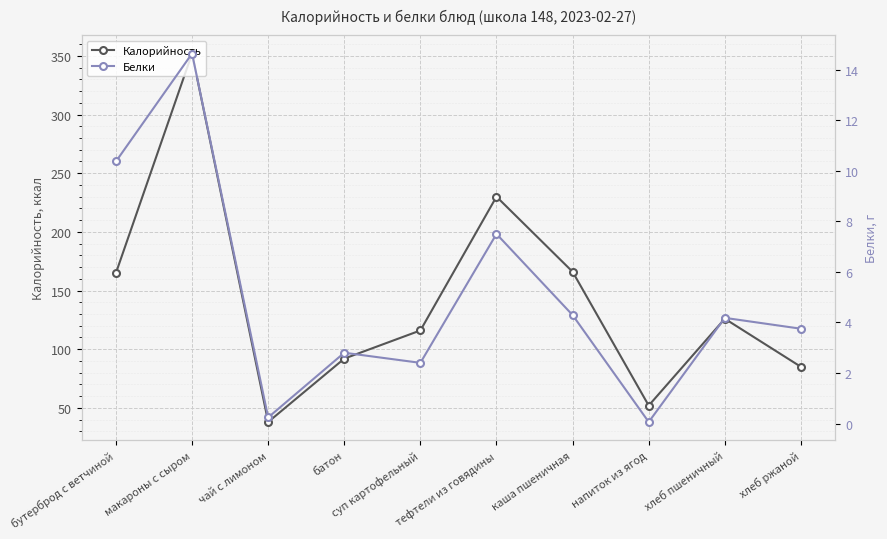

What is the difference between the second highest and minimum values in the Белки series?

10.3